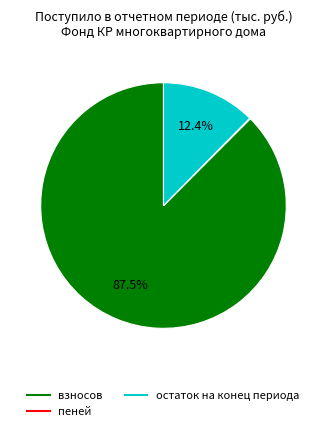

Does any single category account for the majority?

Yes